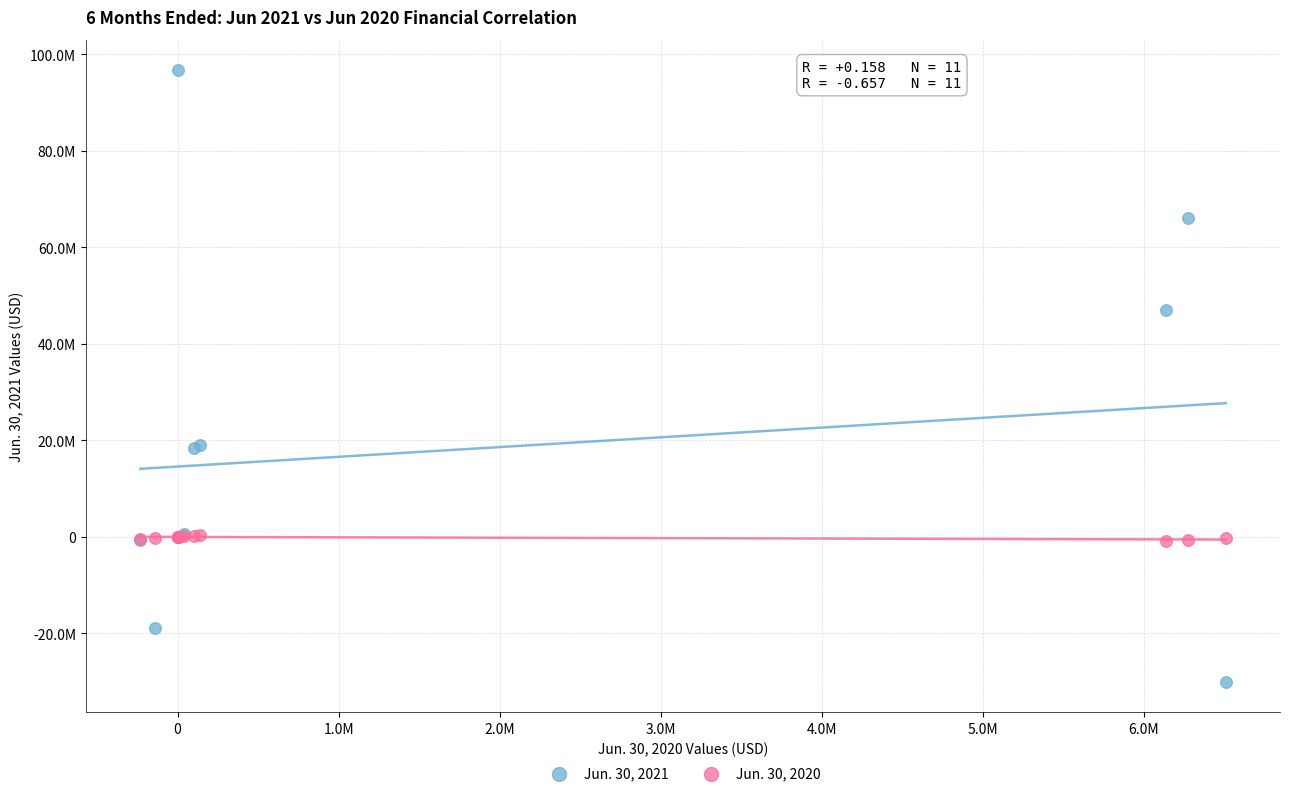

Which series contains the lowest Y value?

Jun. 30, 2021